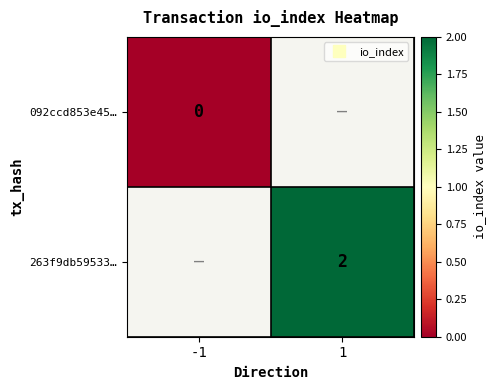

Is the value of 263f9db59533… at 1 greater than the value of 092ccd853e45… at -1?

Yes